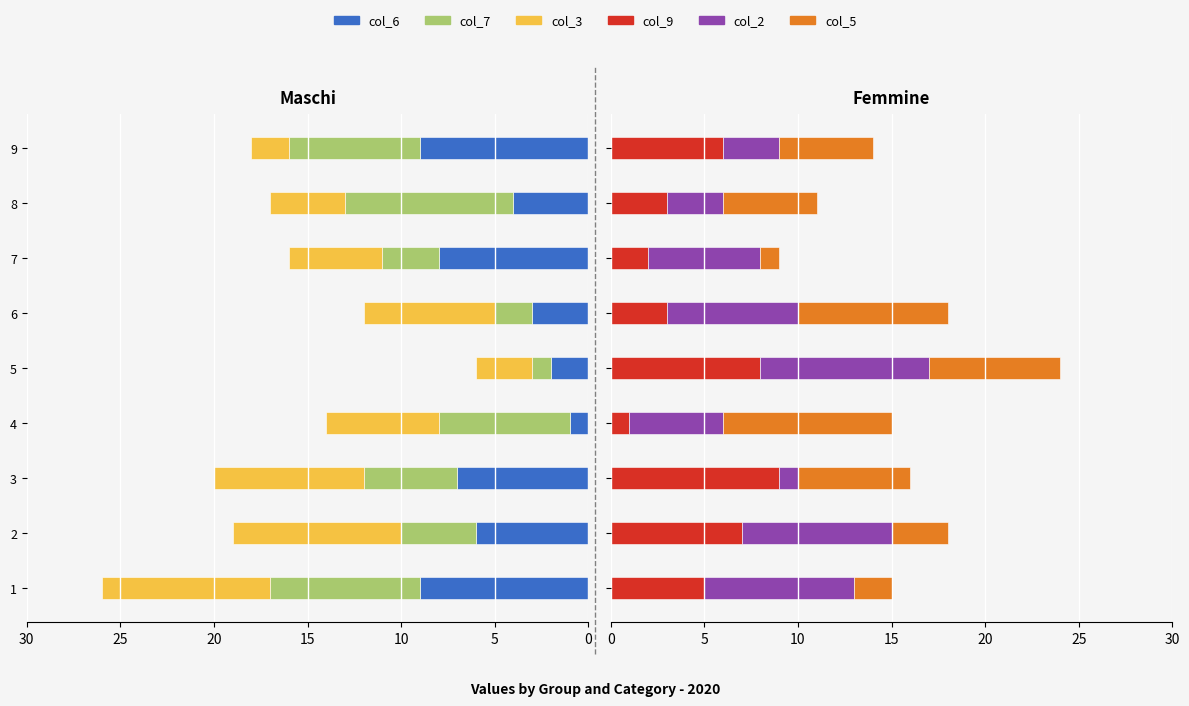

What is the difference between the maximum and second lowest values in the col_2 series?

6